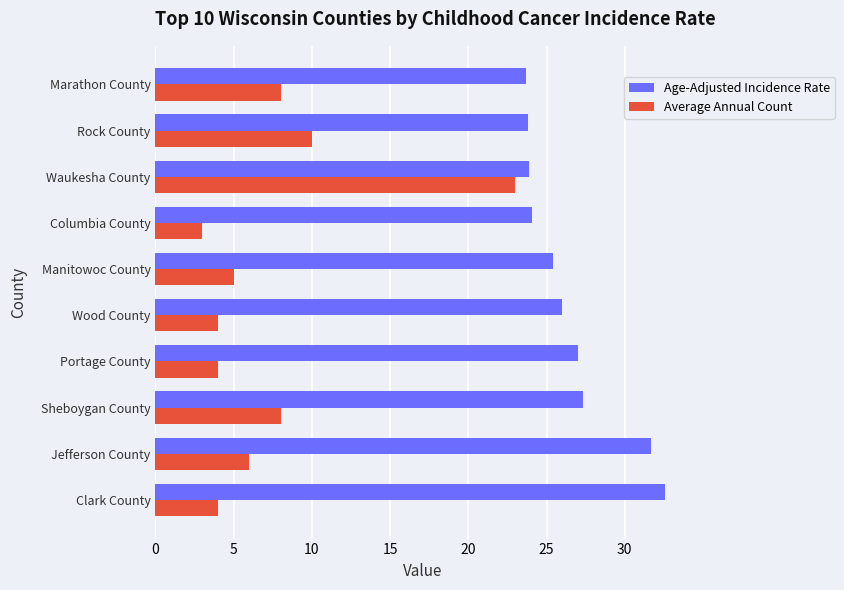

Count the number of categories in the chart.

10